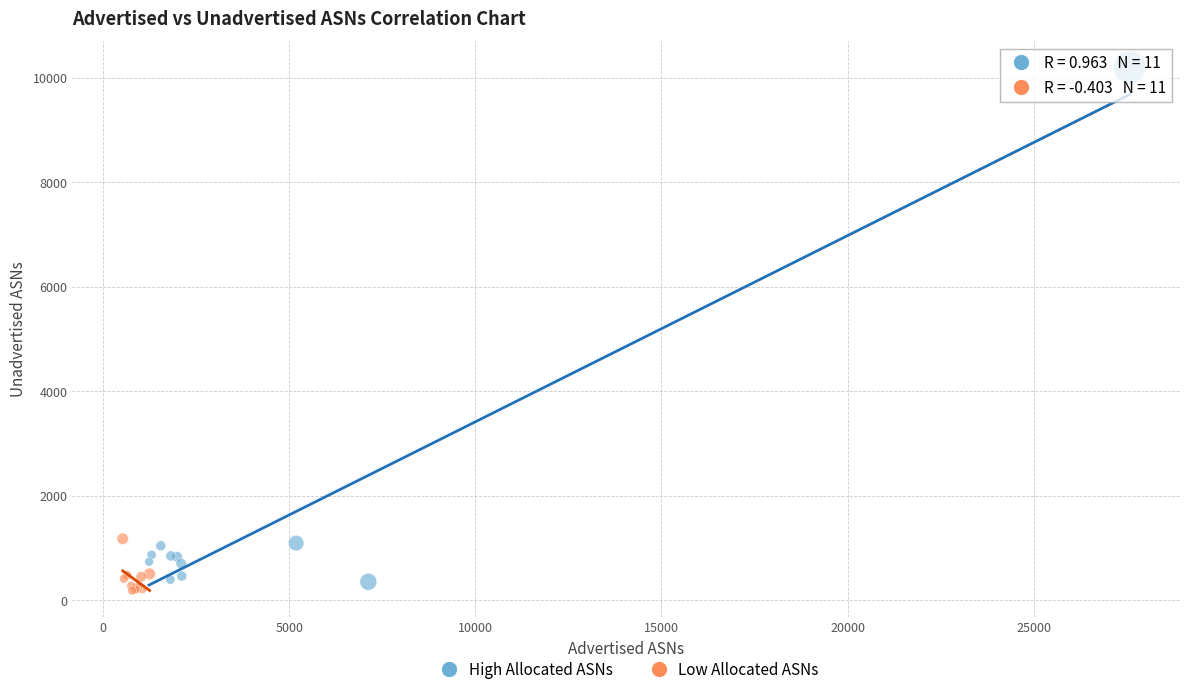

Which series reaches the minimum Y coordinate?

Low Allocated ASNs